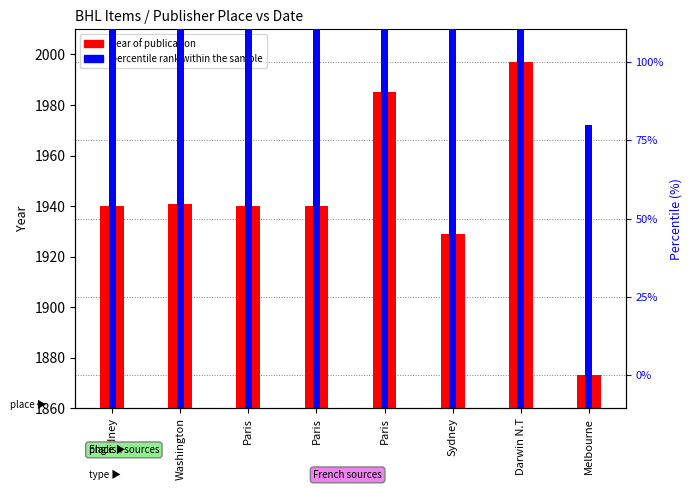

What is the sum of all year of publication values?

15545.0